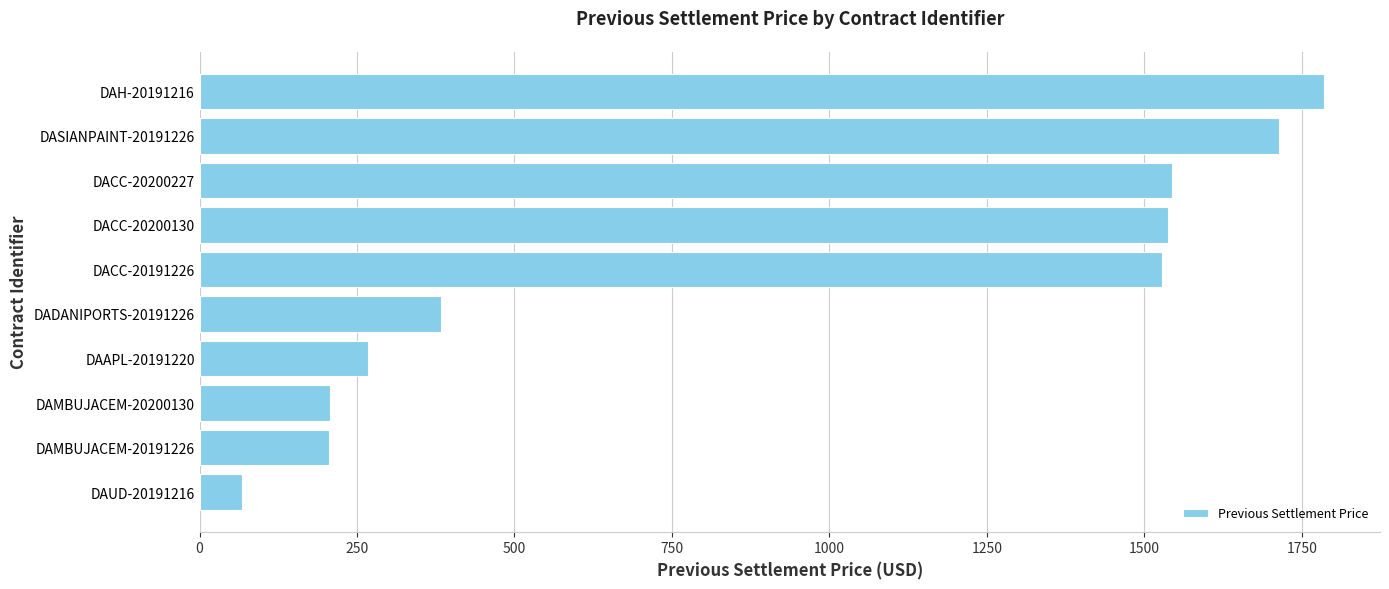

Which category has the highest value across all series?

DAH-20191216